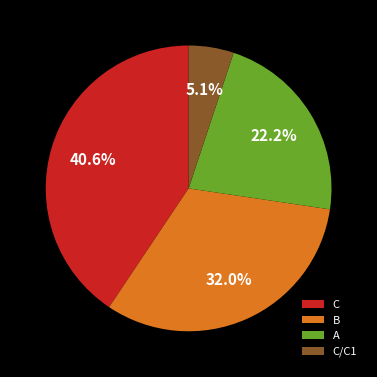

To the nearest percent, what is the combined percentage of C/C1 and C?

46%